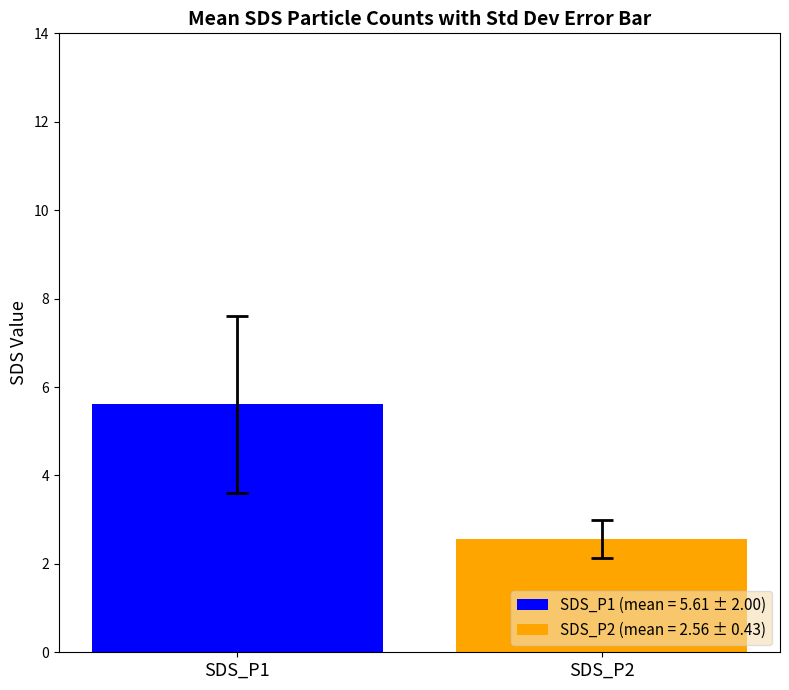

List the series in order of their peak value, lowest first.

SDS_P2 (mean = 2.56 ± 0.43), SDS_P1 (mean = 5.61 ± 2.00)